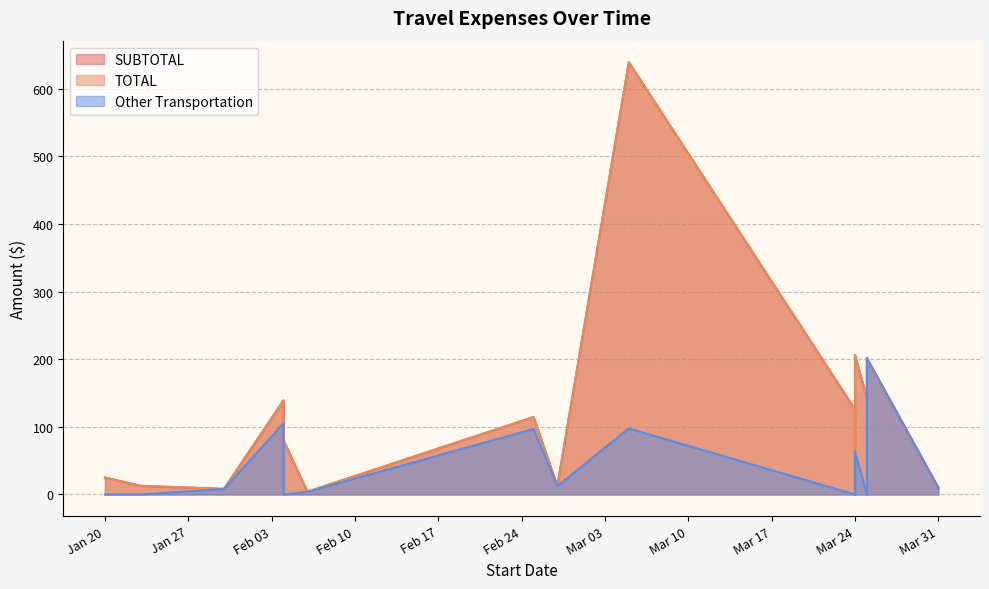

What is the maximum value shown in the chart?

638.8